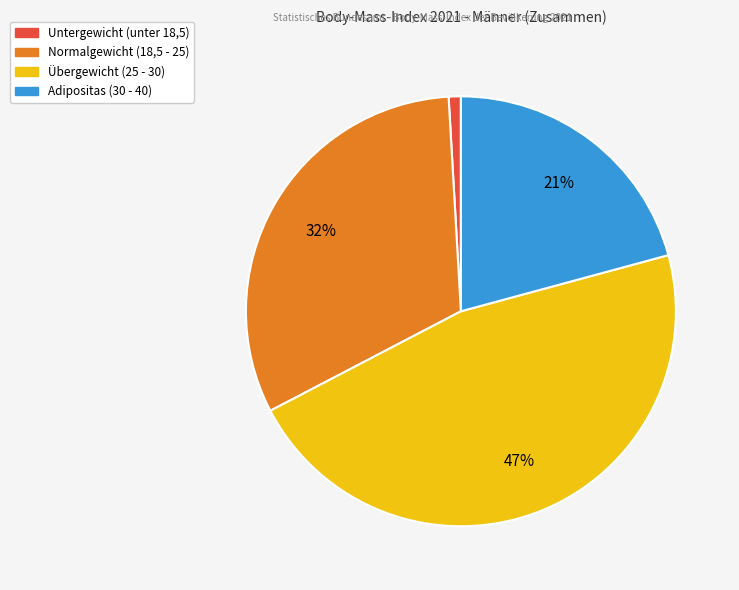

To the nearest percent, what is the difference between the largest and smallest slice percentages?

46%